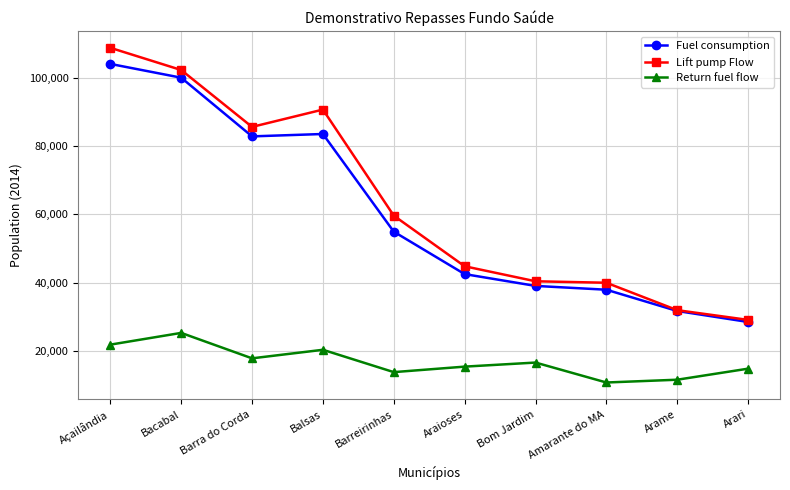

How many categories are shown in the chart?

10